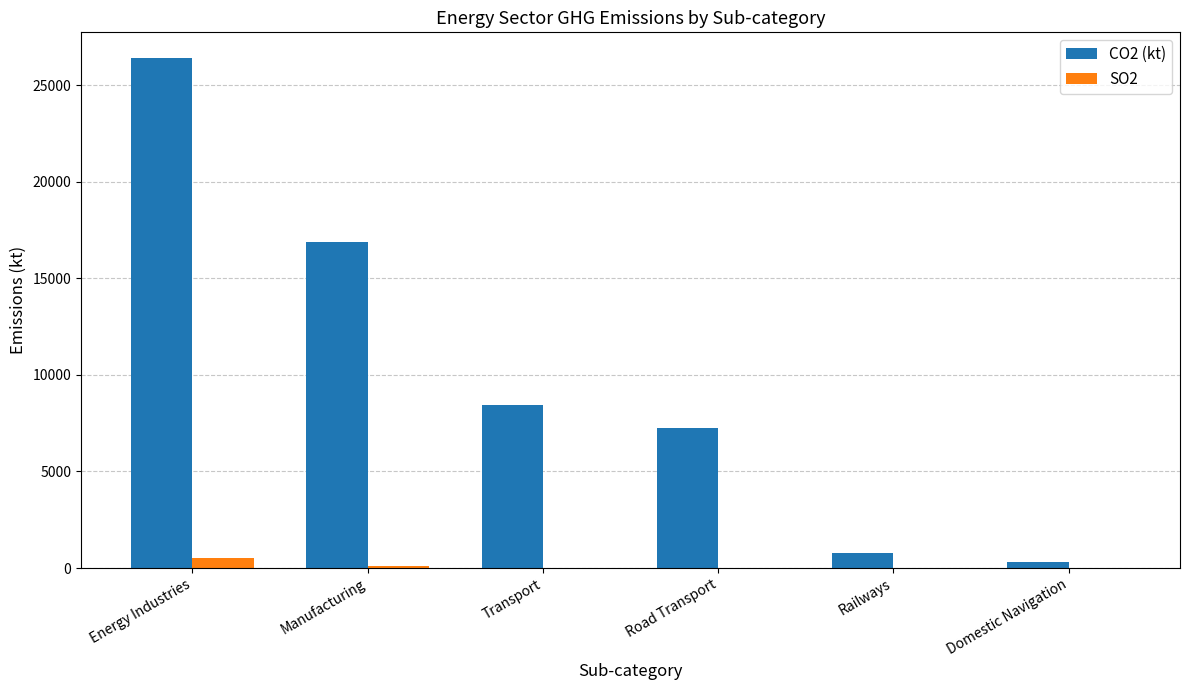

True or false: CO2 (kt) has a value of 40350.9 at Energy Industries.

False